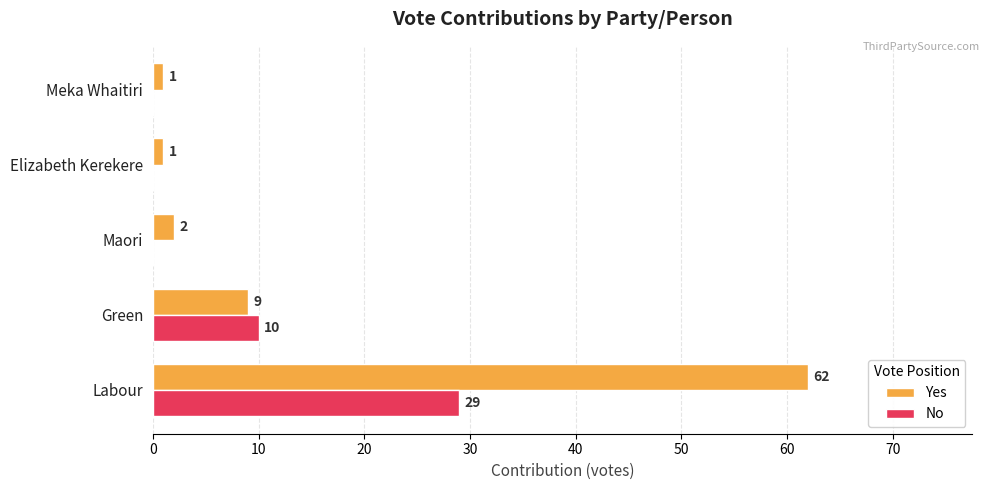

Which series has the largest total across all categories?

Yes